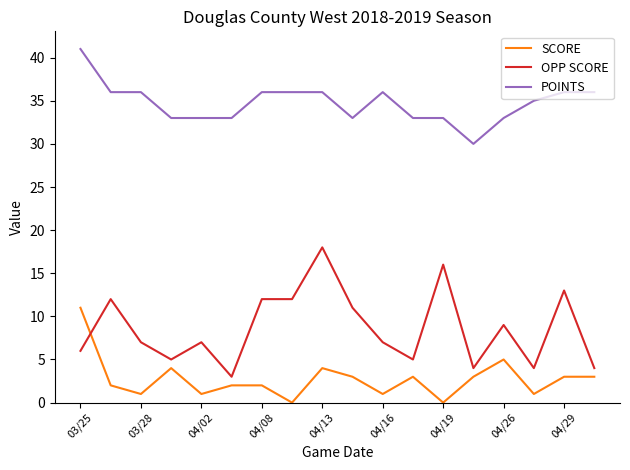

What is the highest value of the SCORE series?

11